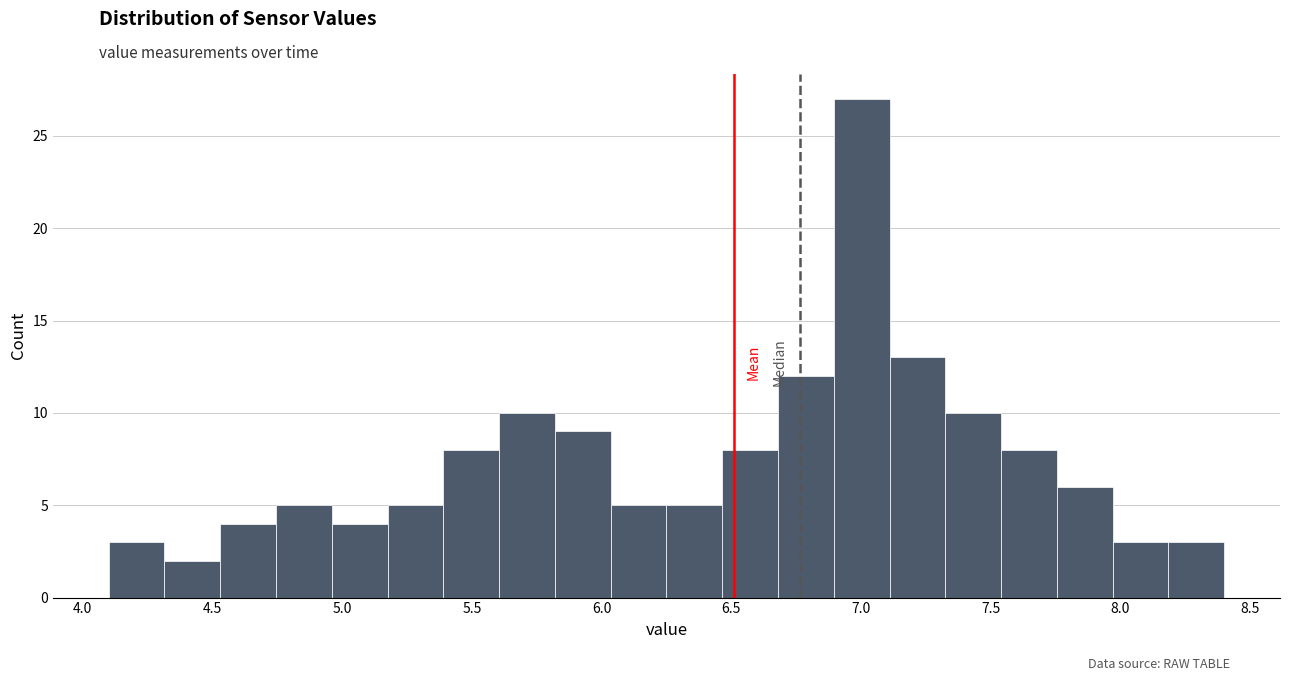

Reading left to right, list every bar in this chart as the range it spans on the x-axis followed by its height. Neither the bar edges nor the heights are printed on the chart, so give them approximately, as read against the axes.

4.100 to 4.315: 3
4.315 to 4.530: 2
4.530 to 4.745: 4
4.745 to 4.960: 5
4.960 to 5.175: 4
5.175 to 5.390: 5
5.390 to 5.605: 8
5.605 to 5.820: 10
5.820 to 6.035: 9
6.035 to 6.250: 5
6.250 to 6.465: 5
6.465 to 6.680: 8
6.680 to 6.895: 12
6.895 to 7.110: 27
7.110 to 7.325: 13
7.325 to 7.540: 10
7.540 to 7.755: 8
7.755 to 7.970: 6
7.970 to 8.185: 3
8.185 to 8.400: 3